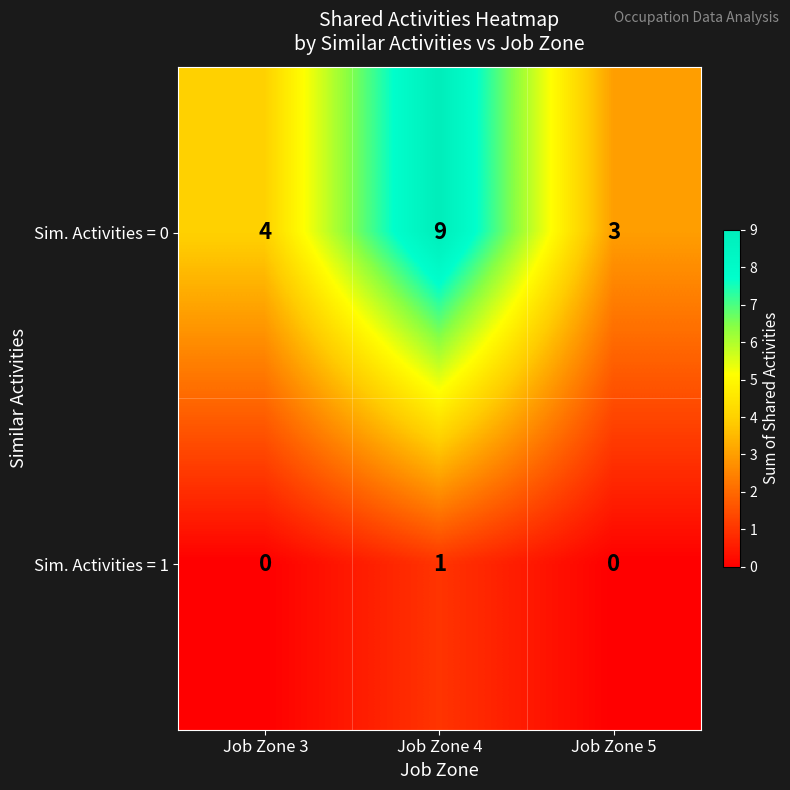

Count the number of data series in this chart.

2